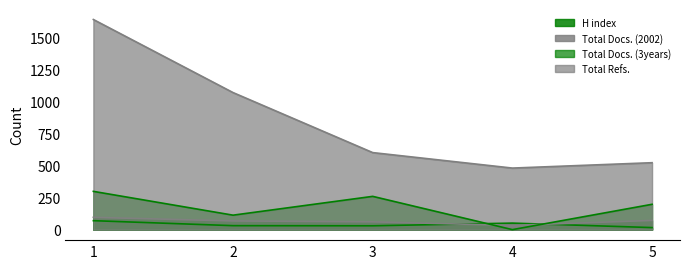

In Total Docs. (3years), how many points are lower than both neighbors (excluding endpoints)?

2